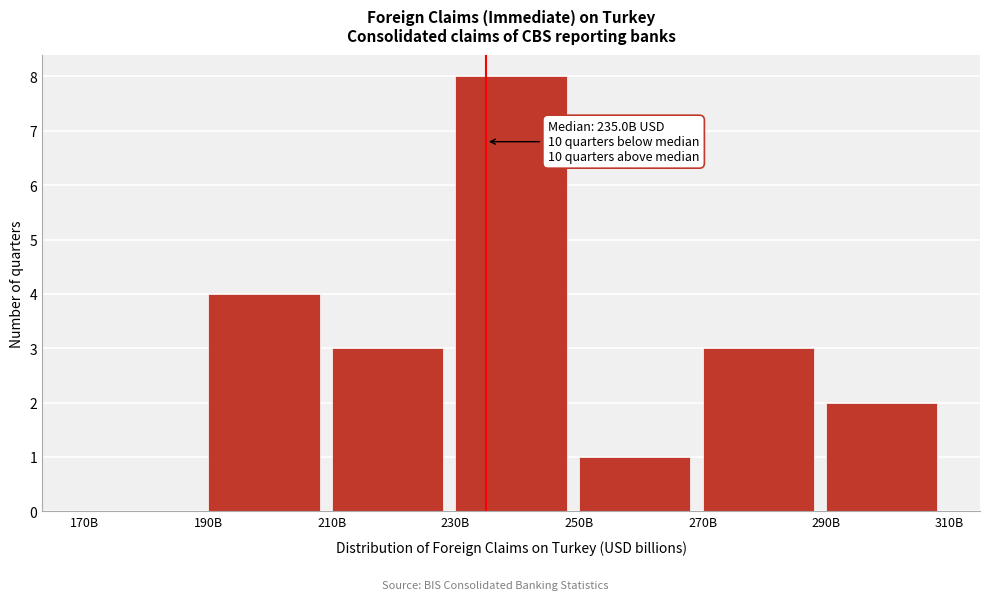

Reading right to left, list all the values displayed in this chart.

290B=2	270B=3	250B=1	230B=8	210B=3	190B=4	170B=0